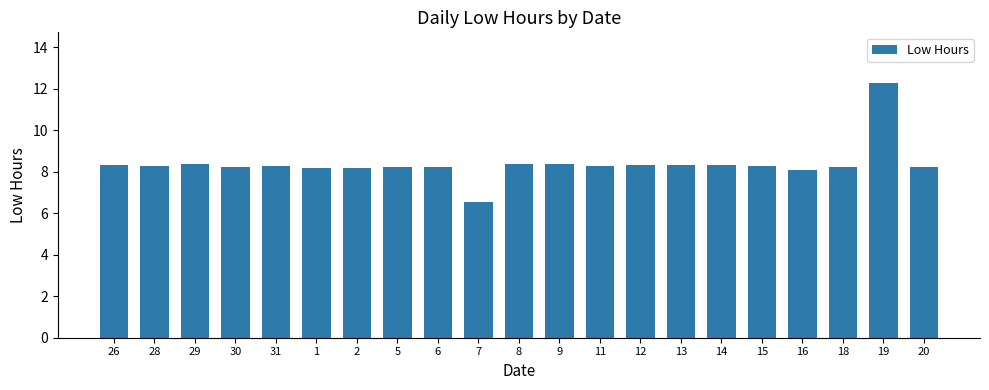

How many bars are there in total?

21